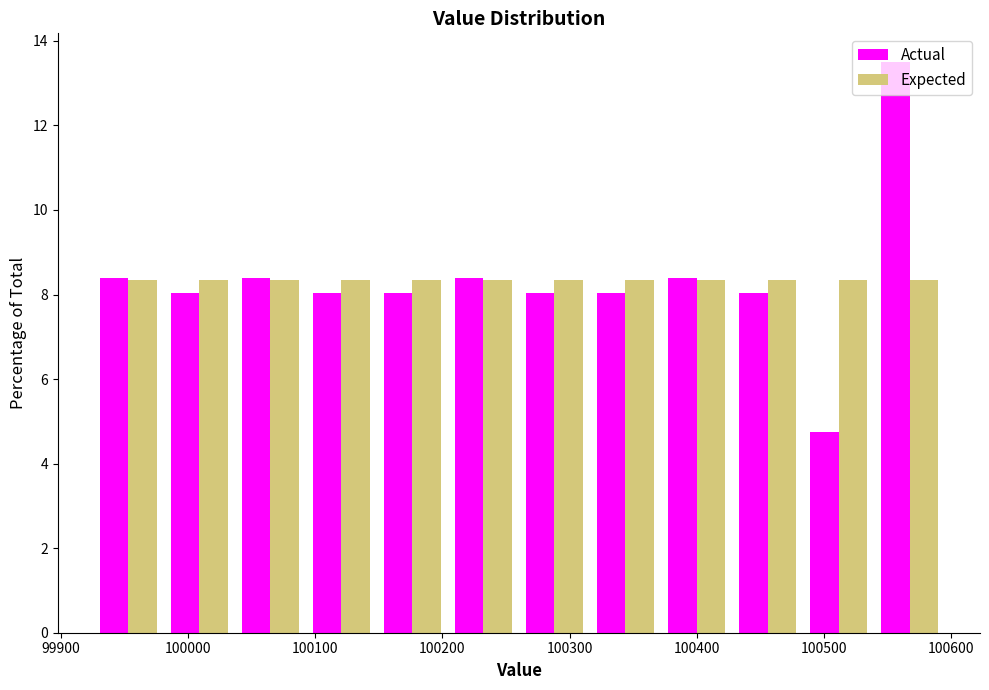

What is the height of the Expected bar covering 100090 to 100150 on the x-axis? Neither the bar edges nor the heights are printed on the chart, so give them approximately, as read against the axes.

8.4